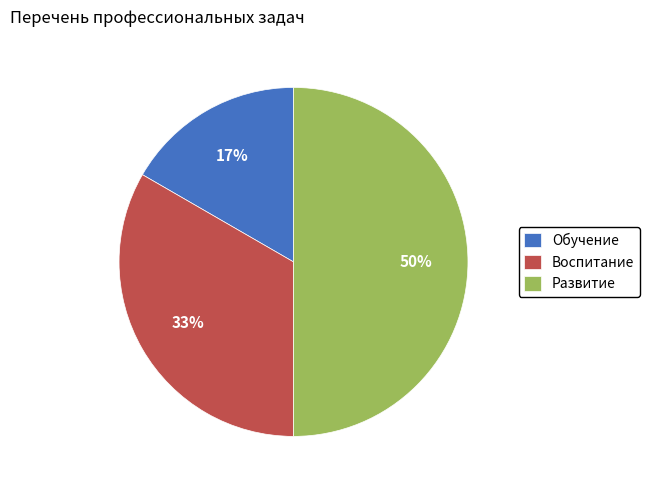

Rank the categories by value from lowest to highest.

Обучение, Воспитание, Развитие